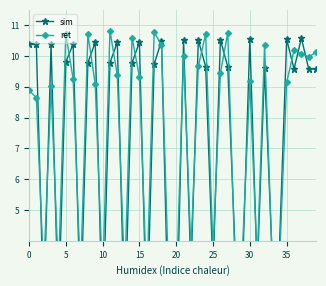

Which series has the largest total across all categories?

ret